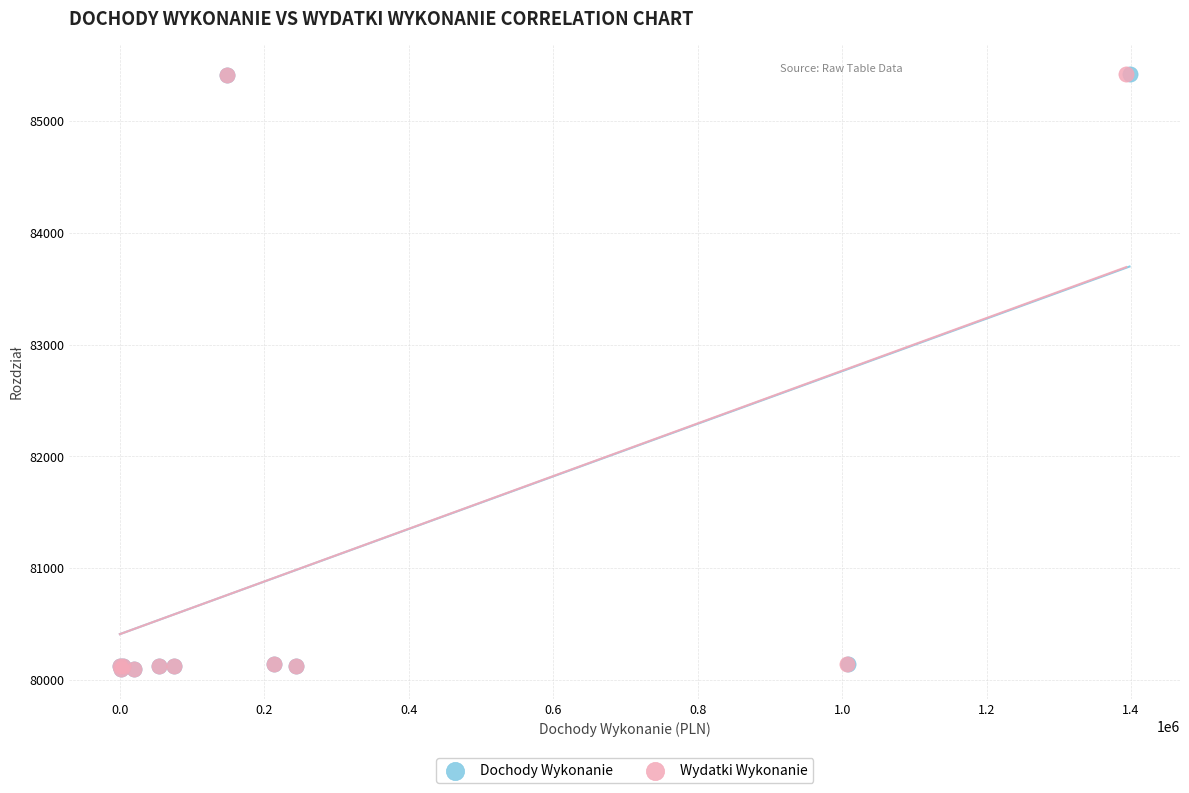

What are all the series names shown in the legend?

Dochody Wykonanie, Wydatki Wykonanie